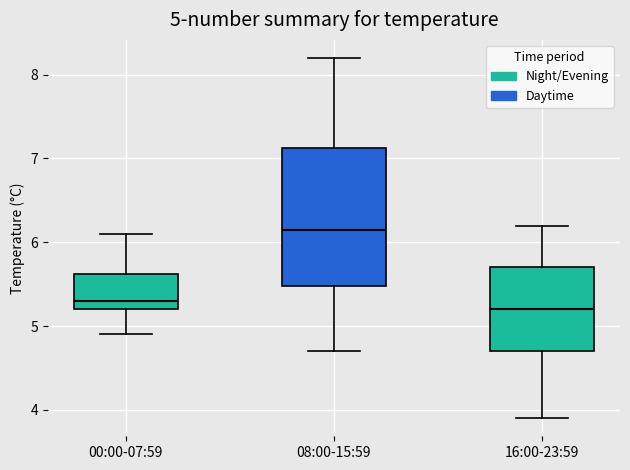

Comparing the boxes themselves (not the whiskers), which one is the tallest?

08:00-15:59